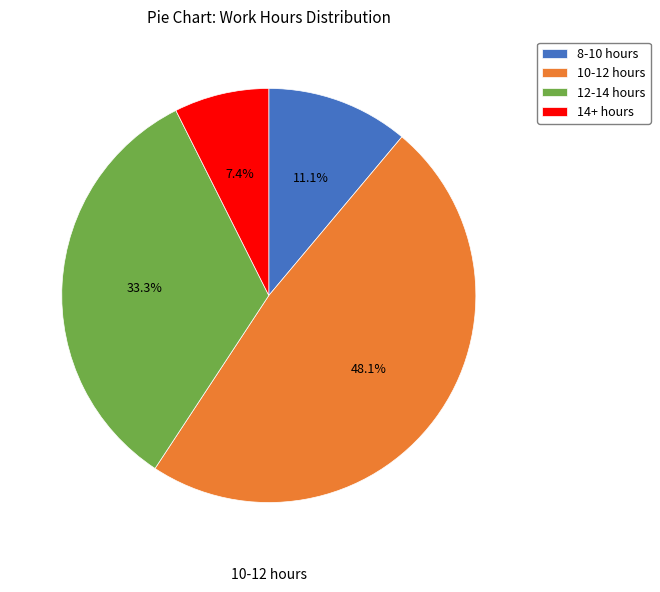

Which has a higher value, 14+ hours or 10-12 hours?

10-12 hours